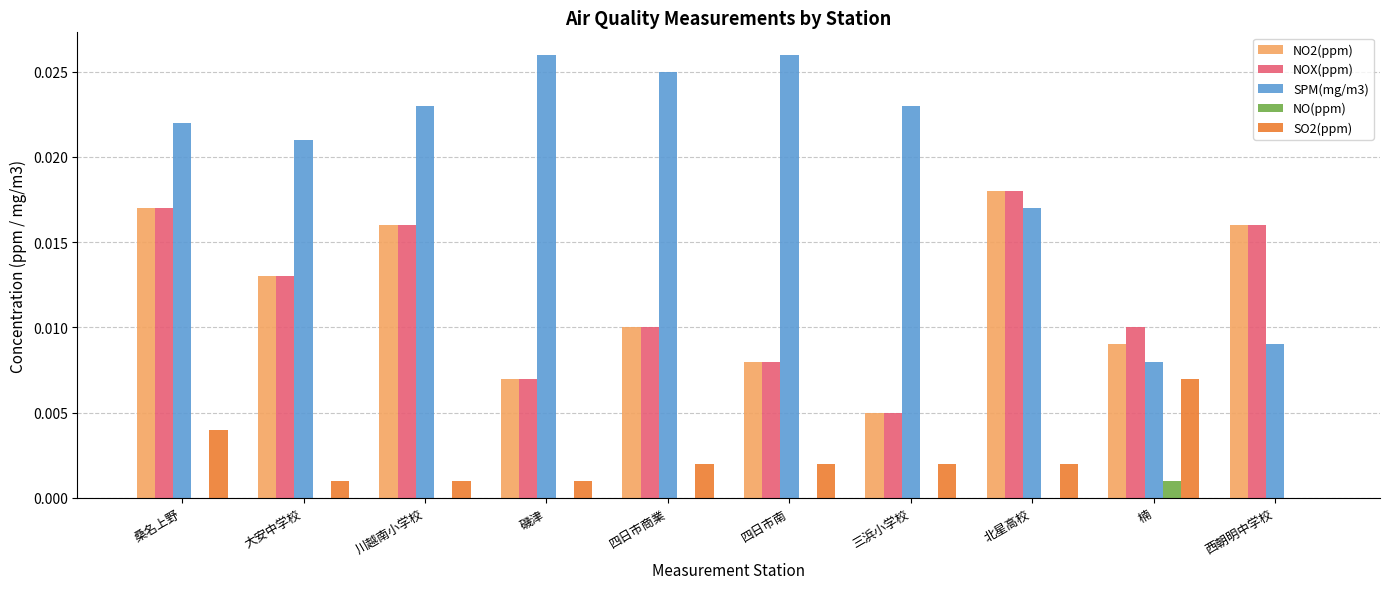

True or false: NOX(ppm) has a value of 0.0 at 大安中学校.

True